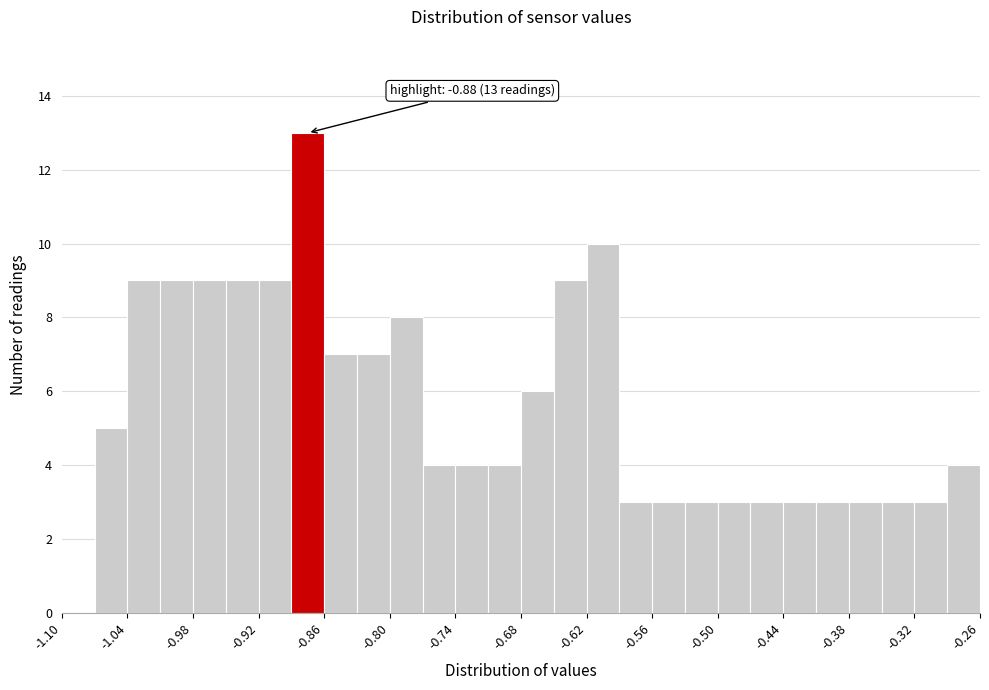

Around what value on the x-axis is the tallest bar? Give the approximate position of its centre, as read against the axis.

-0.87